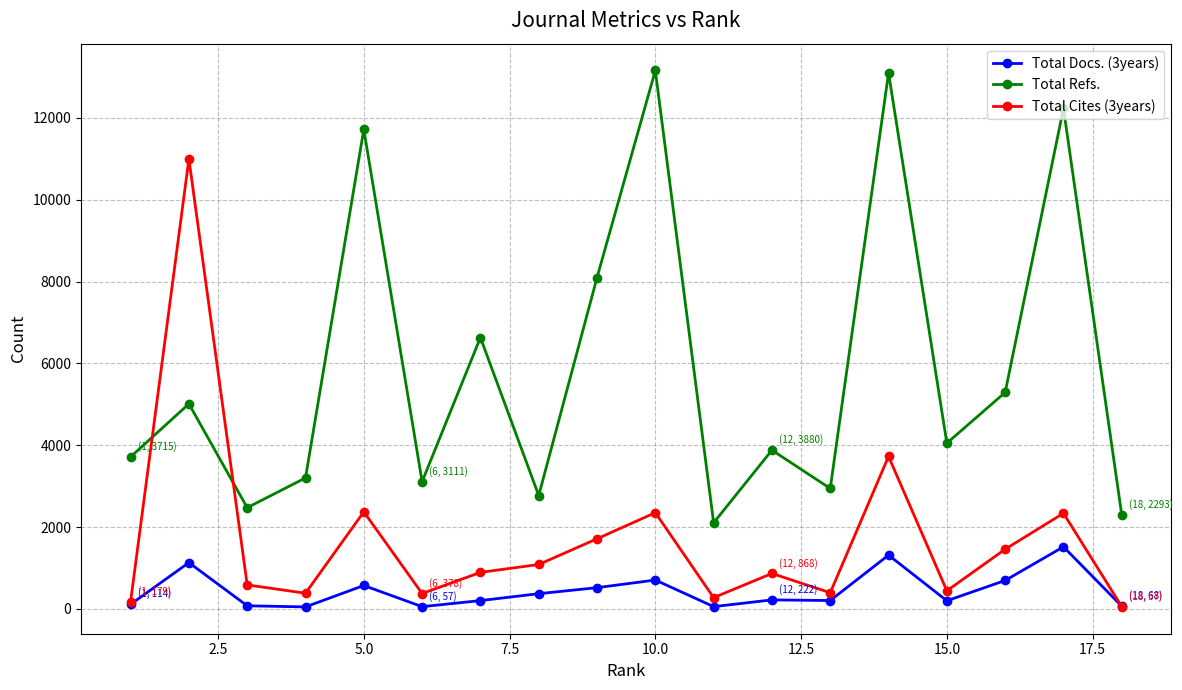

Rank the series at 15.0 from highest to lowest value.

Total Refs., Total Cites (3years), Total Docs. (3years)